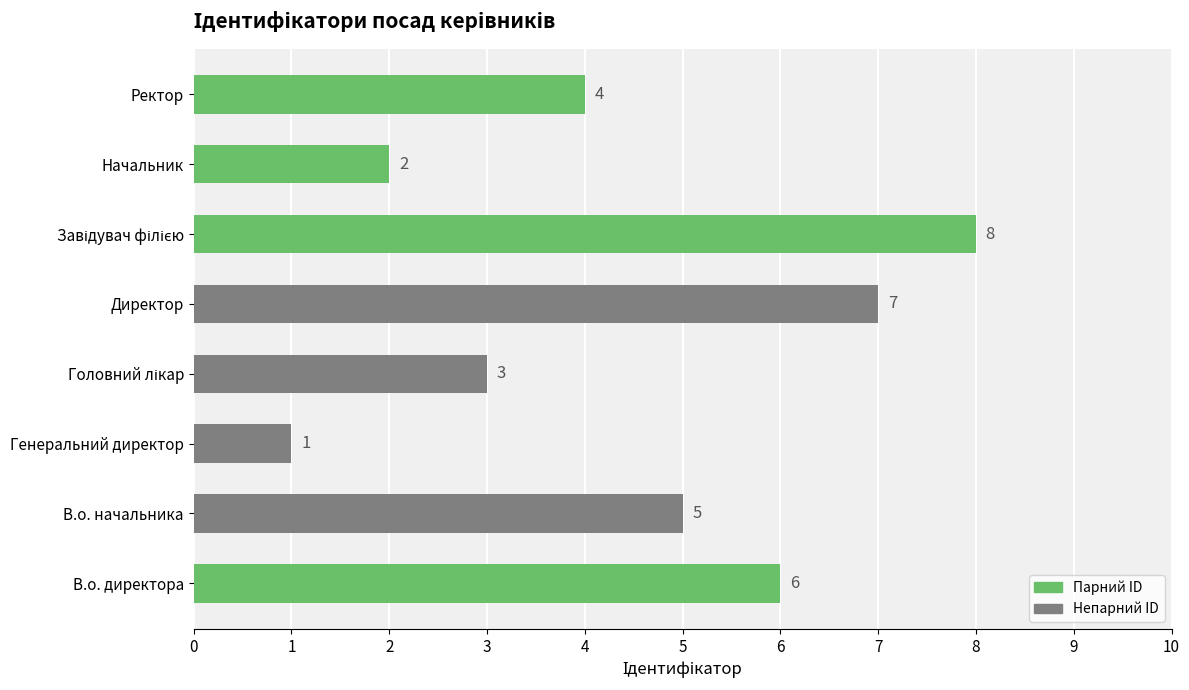

What is the difference between the maximum and second lowest values?

6